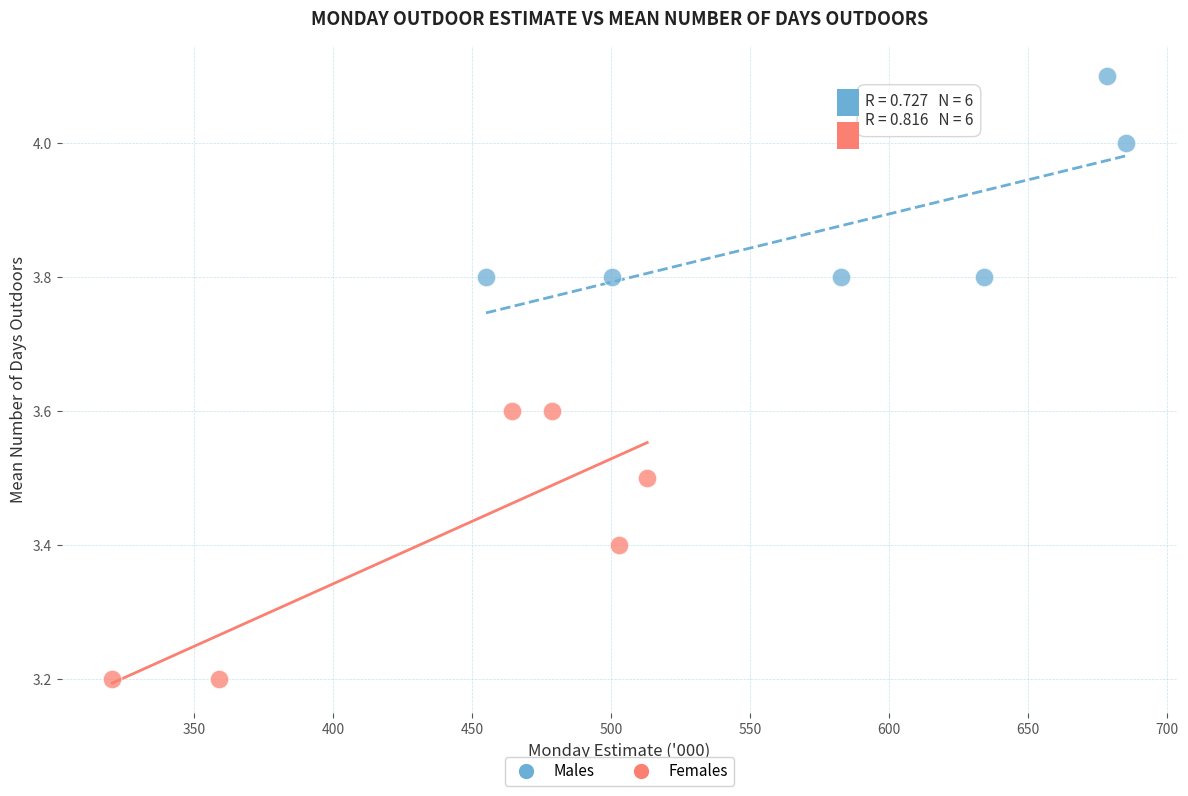

Which series has the widest spread of Y values?

Females